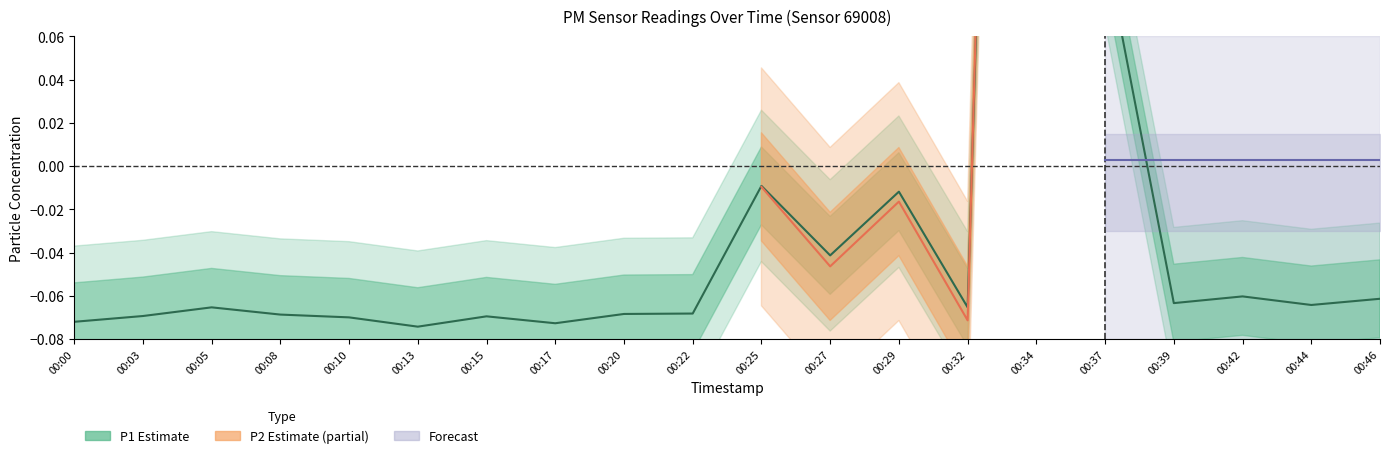

At which label does the data first exceed 0?

00:34